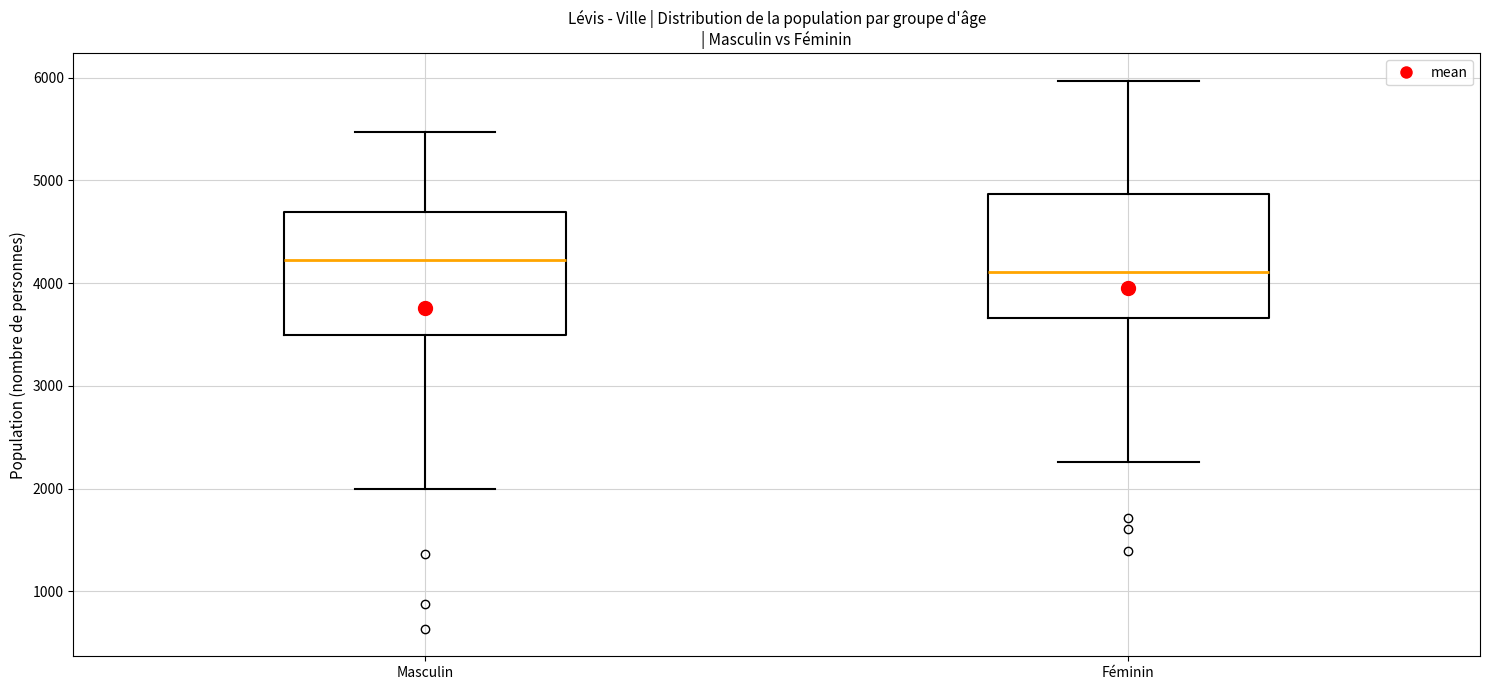

Reading left to right, read every box against the y-axis: the position of its median line, the range the box covers, and the ends of its whiskers. The values are not printed on the chart, so give them approximately, as read against the axis.

Masculin: median 4200, box 3500 to 4700, whiskers 2000 to 5500
Féminin: median 4100, box 3700 to 4900, whiskers 2300 to 6000